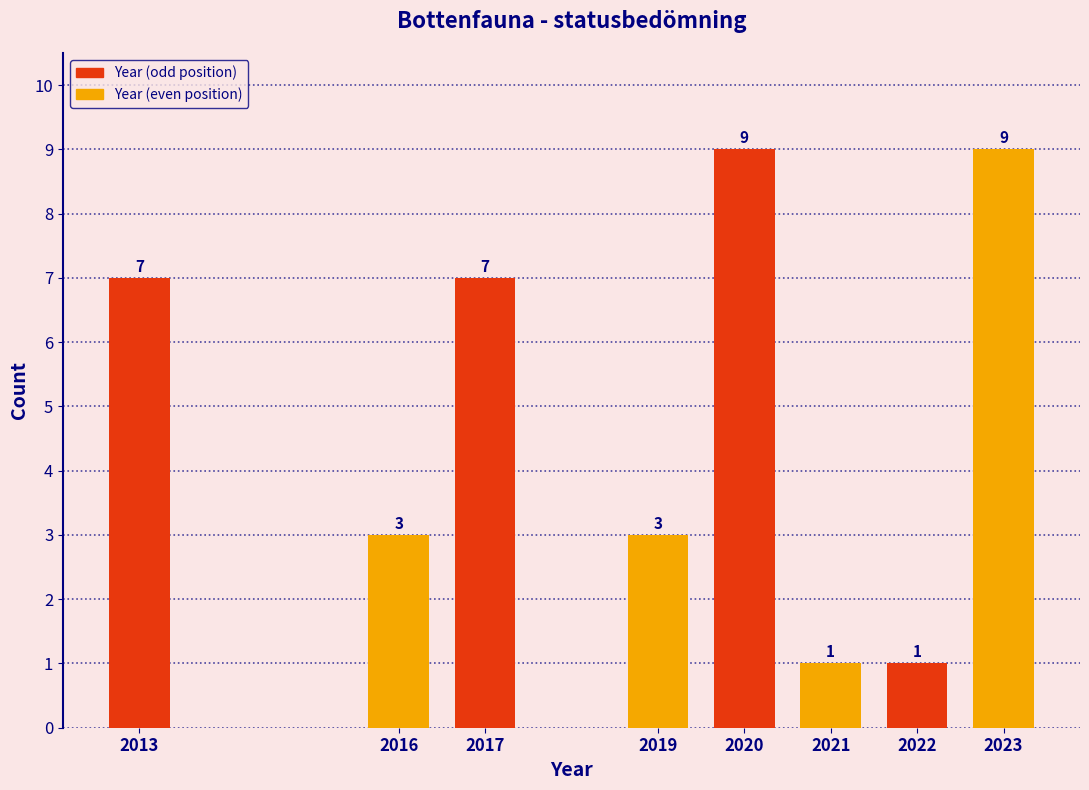

Reading right to left, what are all the values shown in this chart?

9	1	1	9	3	7	3	7